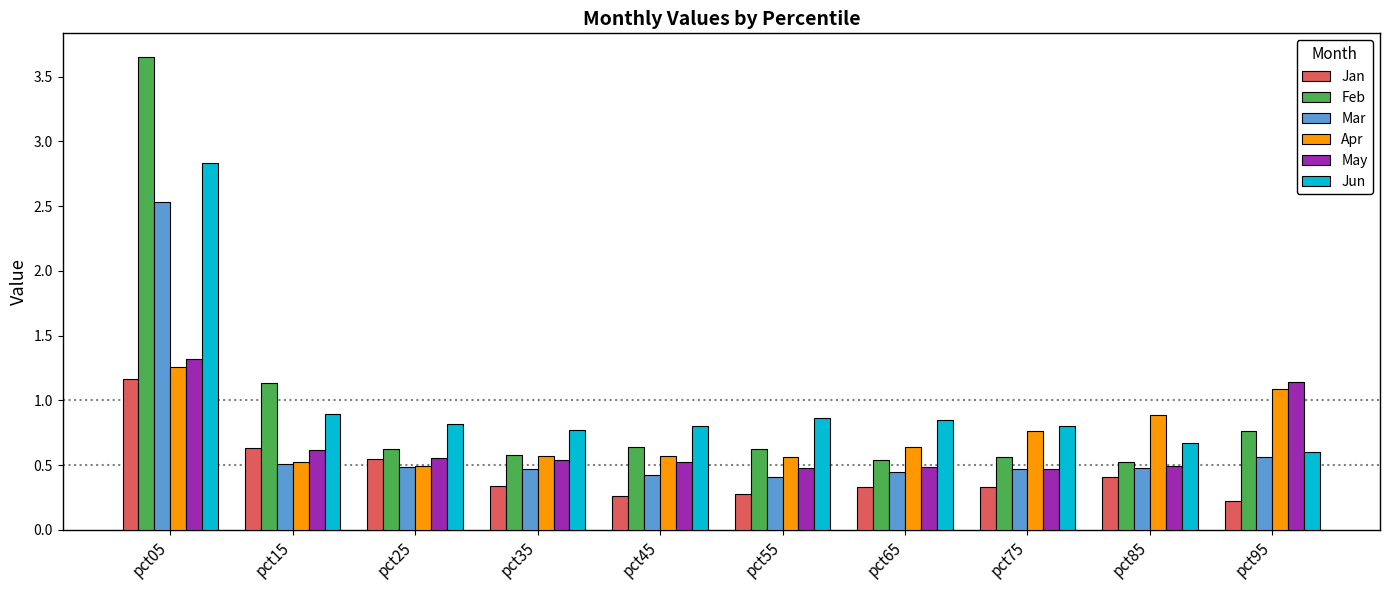

Is the value of Jun at pct85 greater than the value of Jan at pct95?

Yes